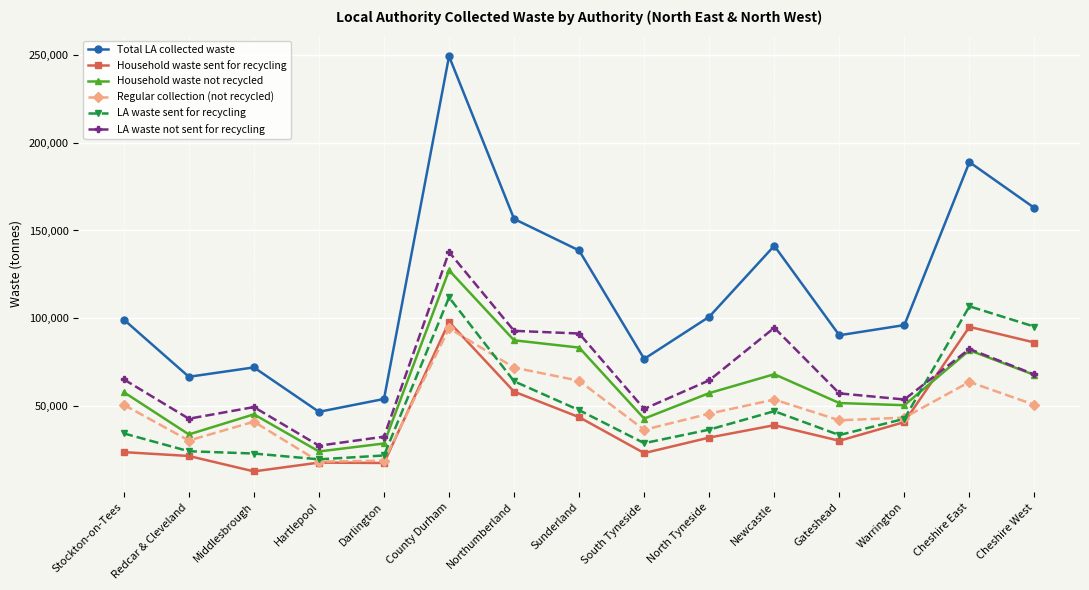

Count the number of categories in the chart.

15